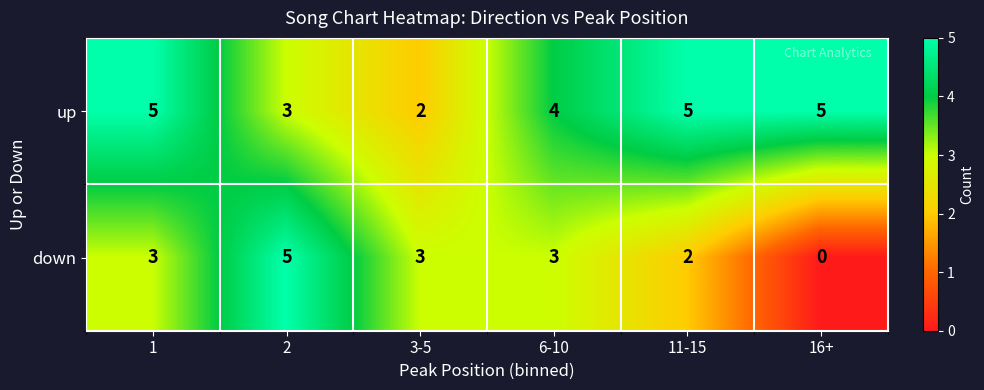

How many up values are between 3 and 5?

5